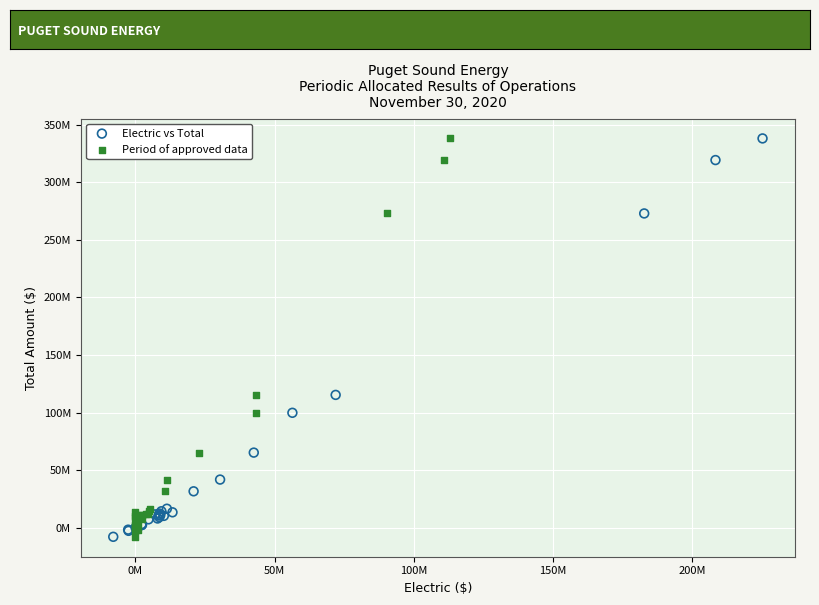

What are all the series names shown in the legend?

Electric vs Total, Period of approved data